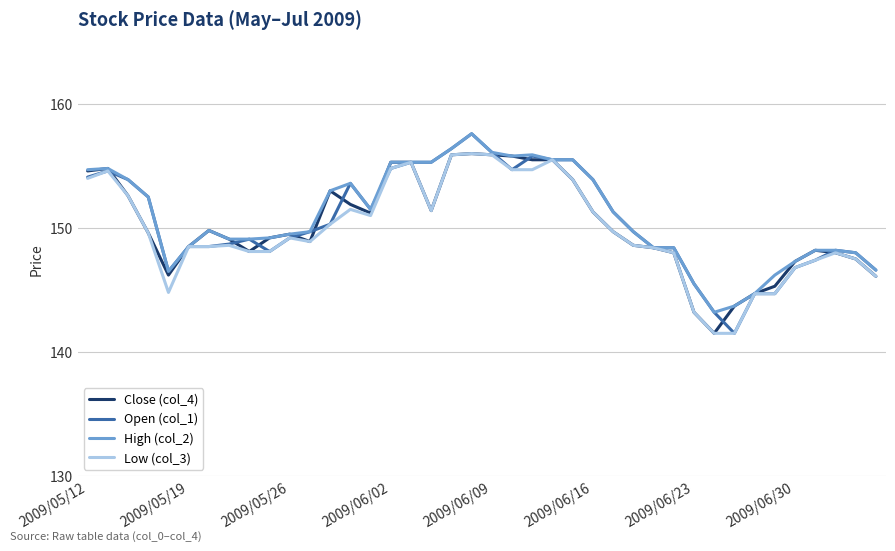

What is the maximum value shown in the chart?

157.6